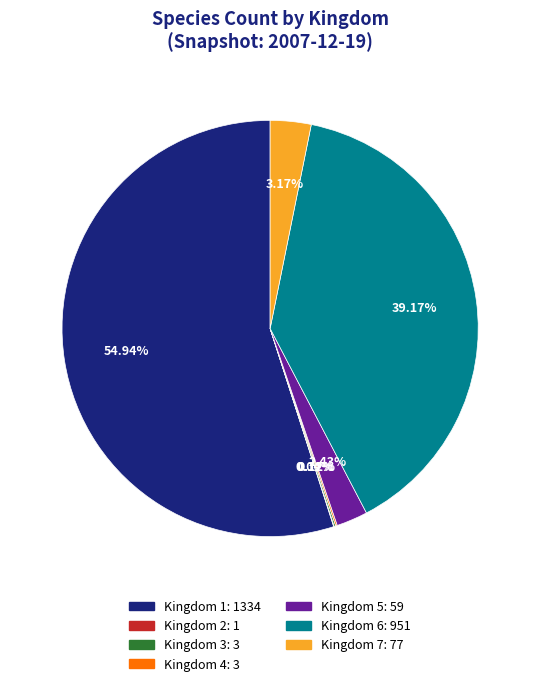

Does any single category account for the majority?

Yes